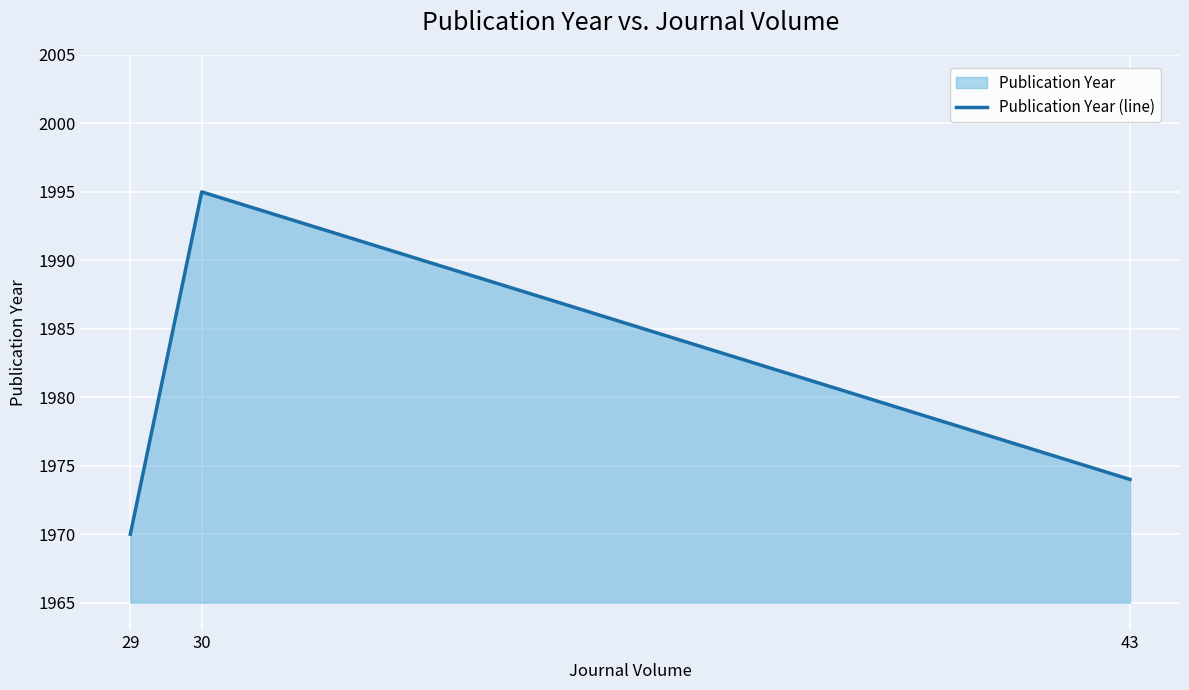

What is the difference between the values at 43 and 29?

4